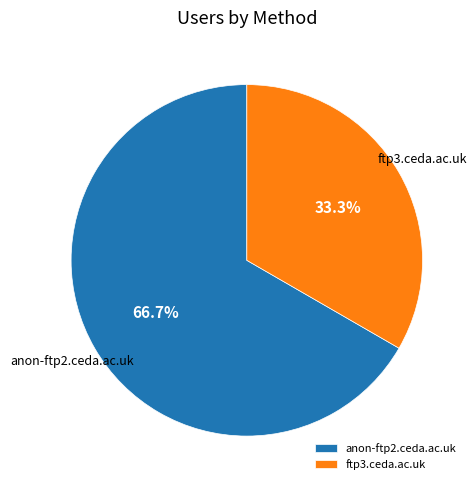

What percentage is NOT represented by anon-ftp2.ceda.ac.uk?

33.3%